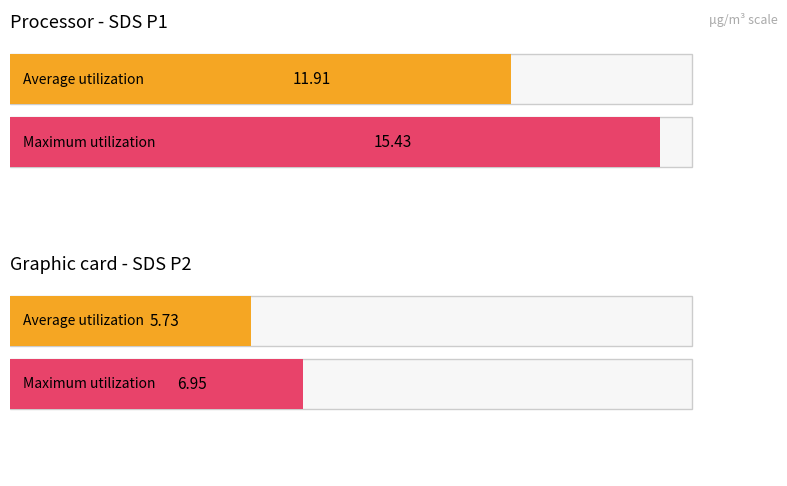

What is the greatest value displayed?

15.4